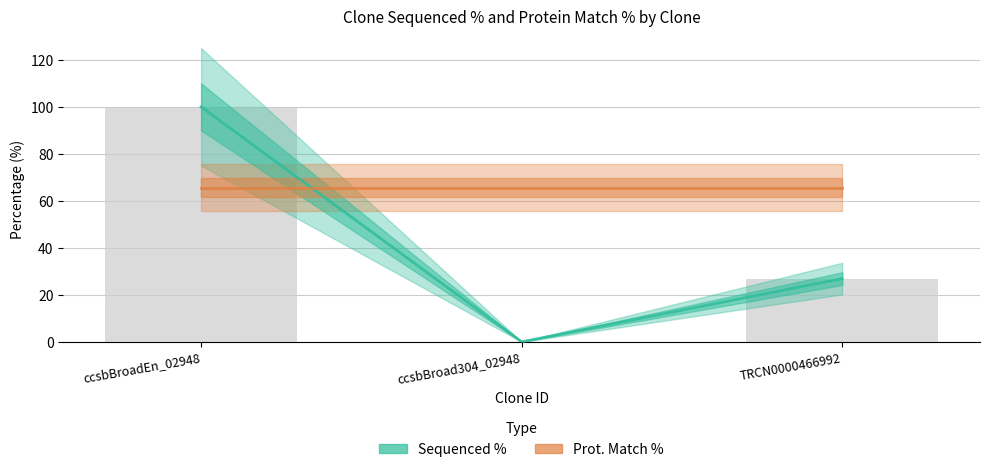

What is the total value across all series at ccsbBroad304_02948?

65.6